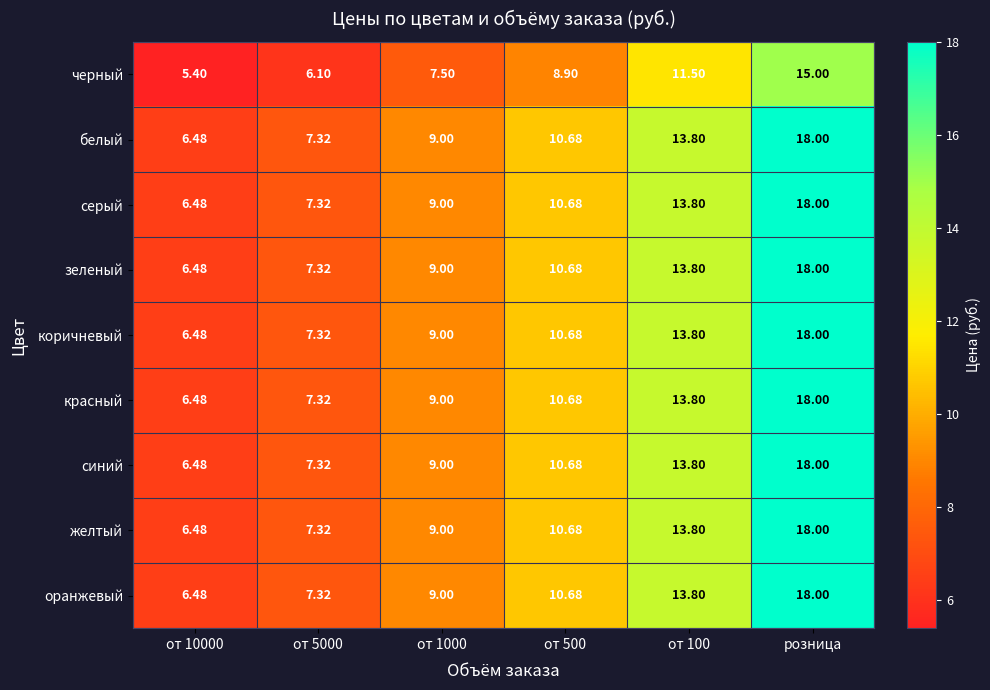

Count the number of categories in the chart.

6